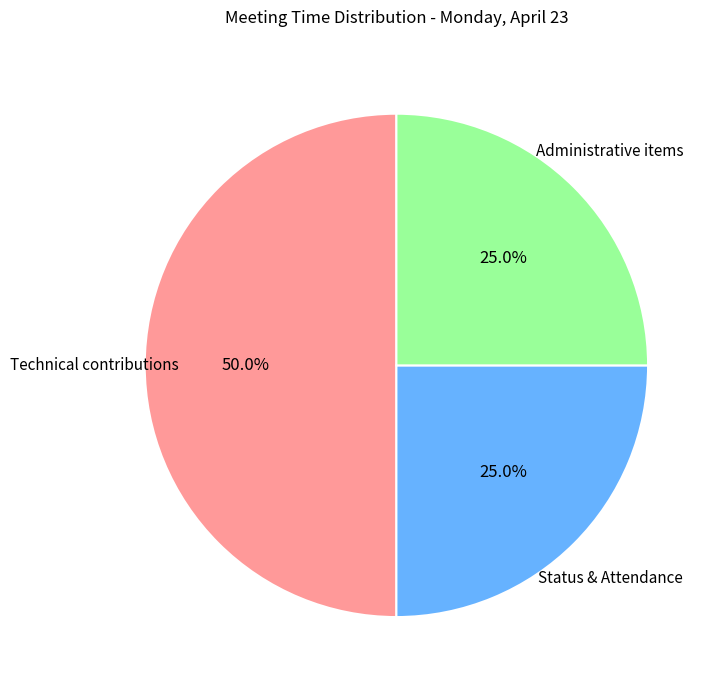

Does Administrative items represent more than half of the total?

No